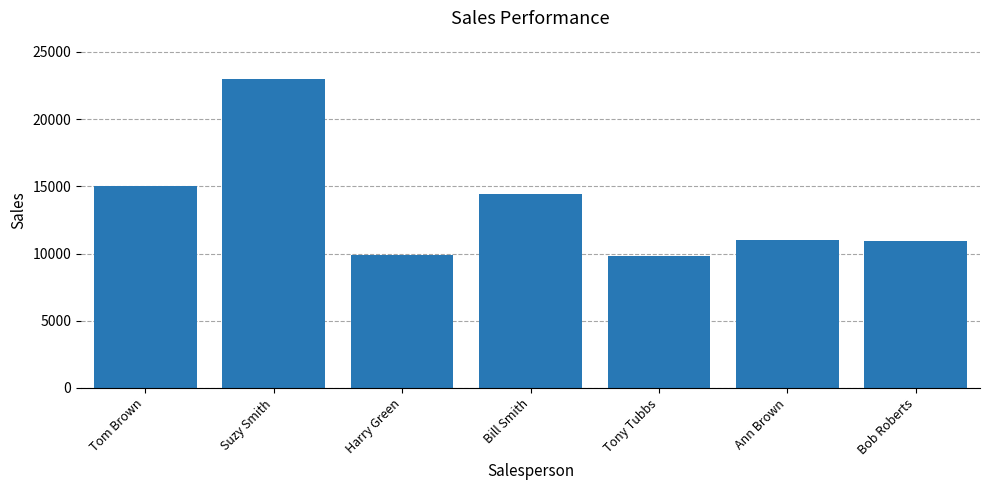

What is the difference between the second highest and second lowest values?

5100